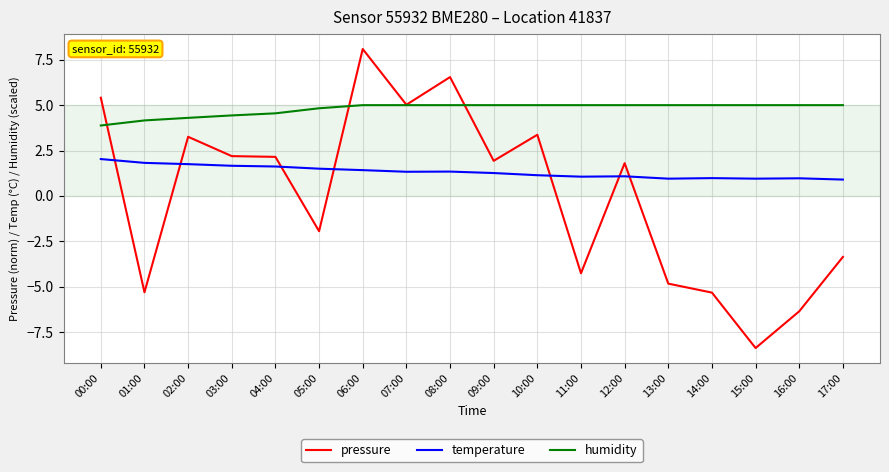

Which series has the largest total across all categories?

humidity